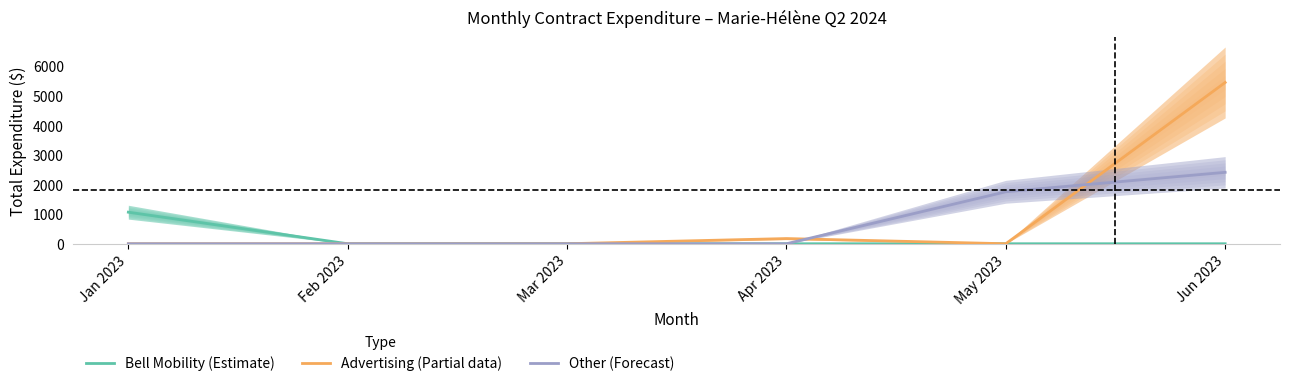

How many times do Other (Forecast) and Advertising (Partial data) cross each other?

2